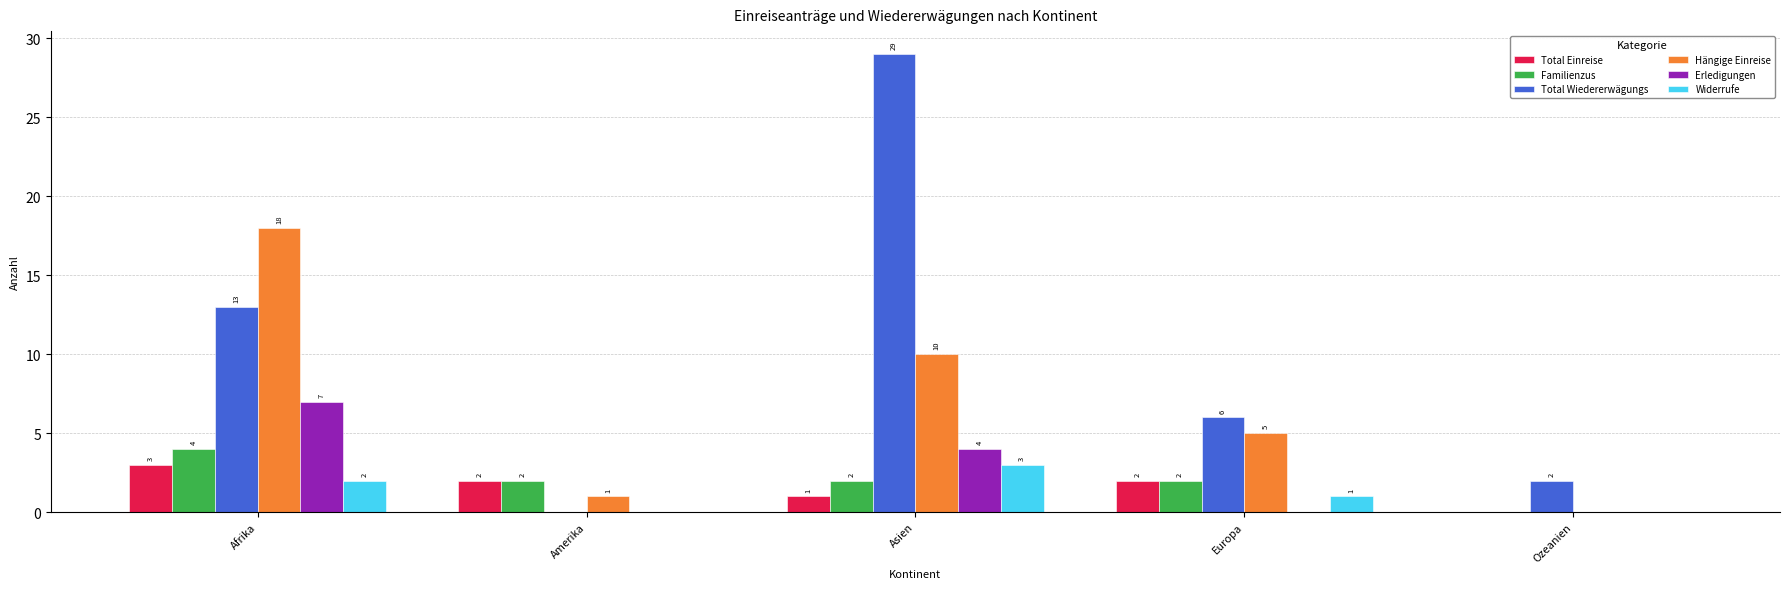

Which series changed the most between Afrika and Amerika?

Hängige Einreise